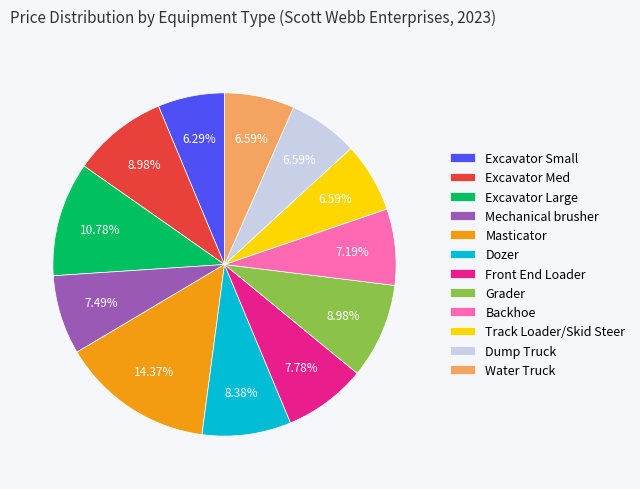

What percentage do Backhoe and Masticator together represent?

21.6%